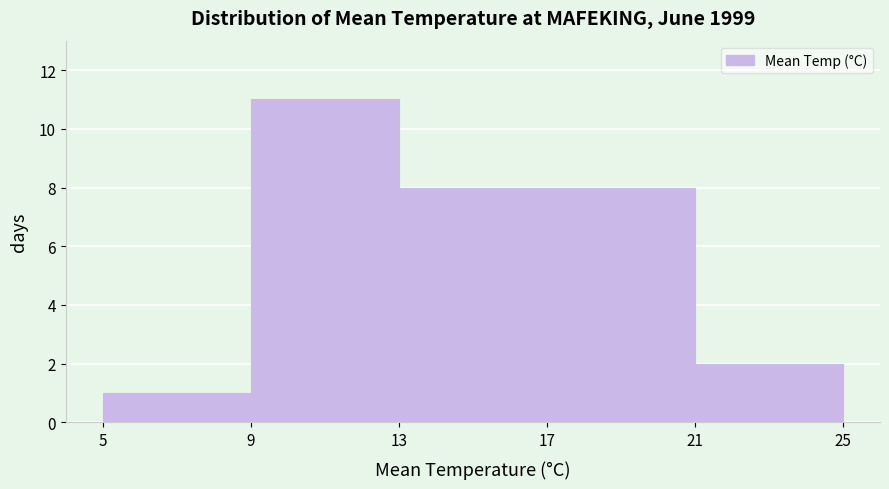

Reading left to right, list every bar in this chart as the range it spans on the x-axis followed by its height. The values are not printed on the chart, so give them approximately, as read against the axis.

5 to 9: 1
9 to 13: 11
13 to 17: 8
17 to 21: 8
21 to 25: 2